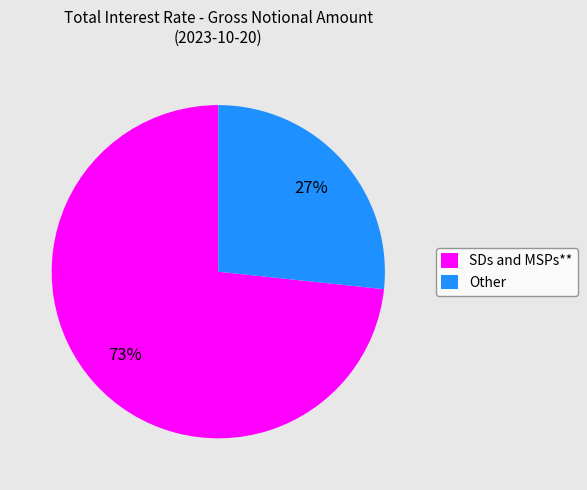

Is it true that SDs and MSPs** is 73% of the pie?

True